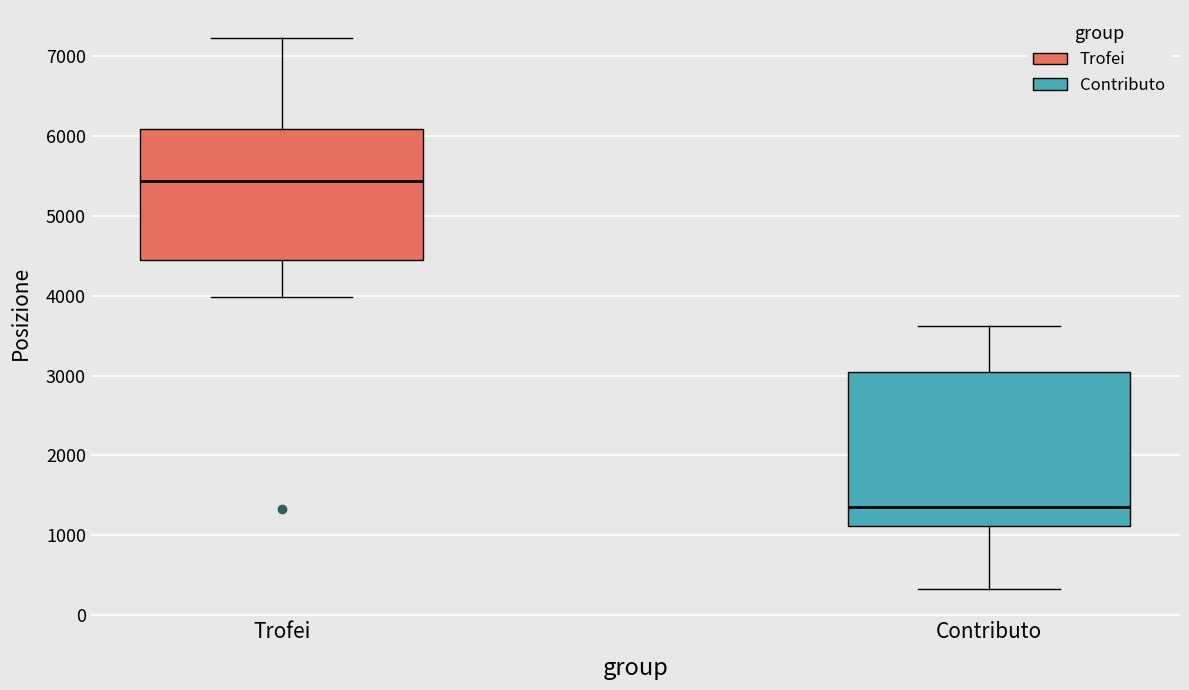

Reading left to right, read every box against the y-axis: the position of its median line, the range the box covers, and the ends of its whiskers. The values are not printed on the chart, so give them approximately, as read against the axis.

Trofei: median 5400, box 4400 to 6100, whiskers 4000 to 7200
Contributo: median 1400, box 1100 to 3000, whiskers 300 to 3600